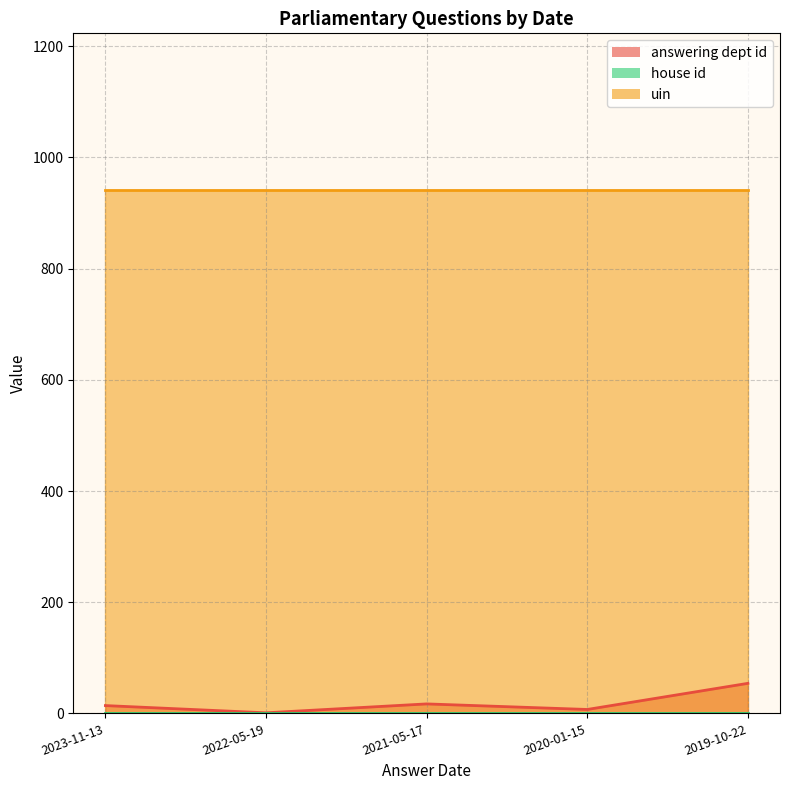

How many lines are shown in the chart?

3